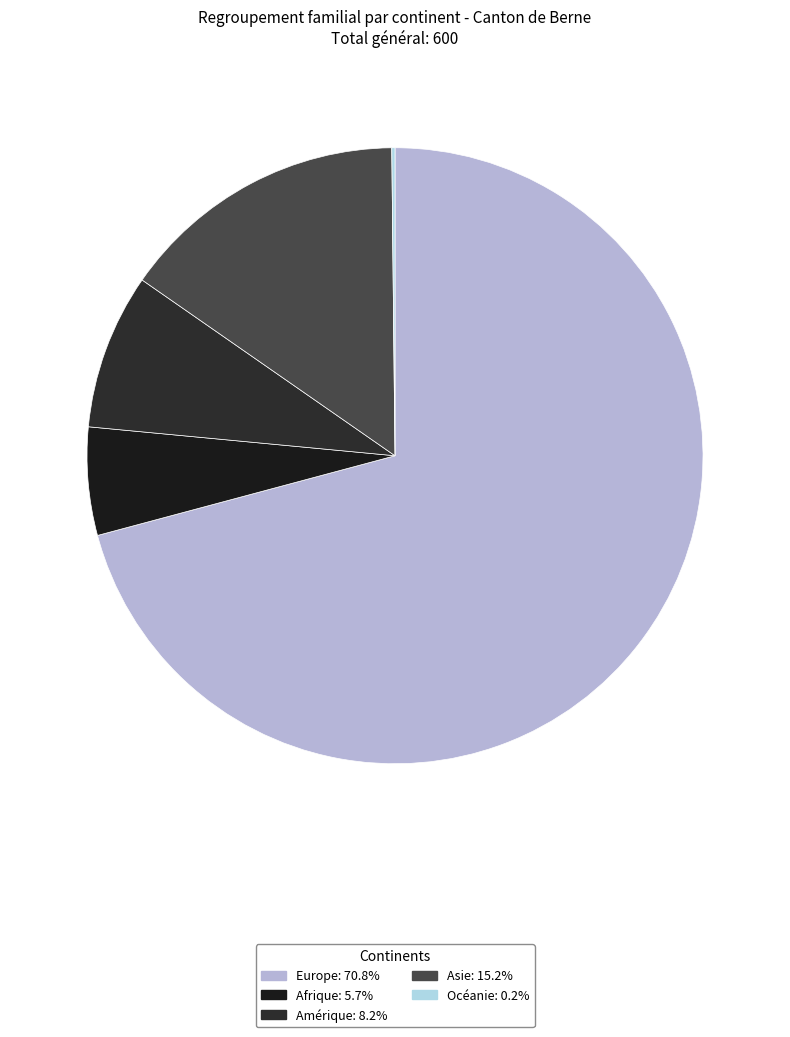

Do Amérique and Océanie together represent more than half of the pie?

No